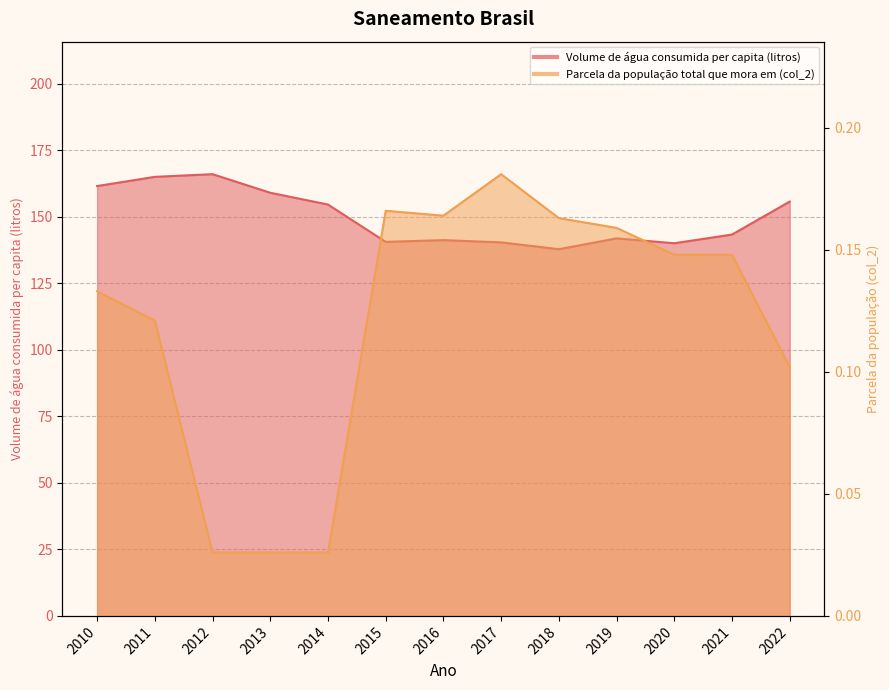

The value of Parcela da população total que mora em (col_2) at 2015 is 0.1. True or false?

False